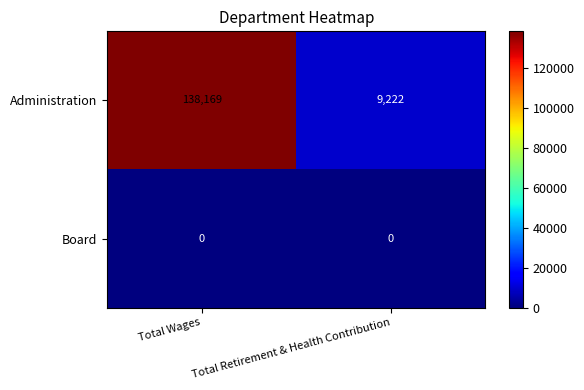

At Total Wages, list the series in order from largest to smallest.

Administration, Board